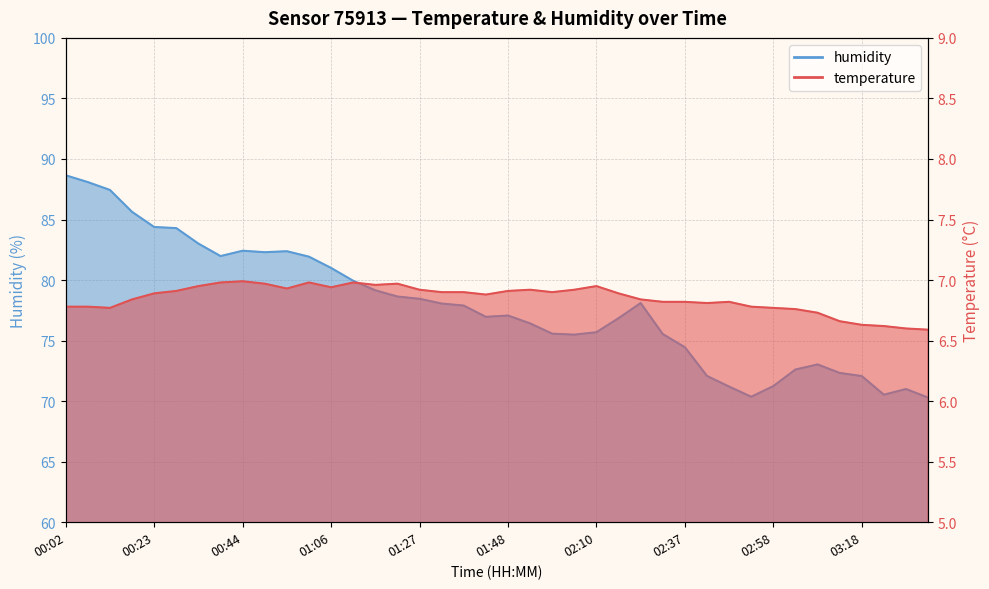

Where is the first local maximum for humidity?

00:44